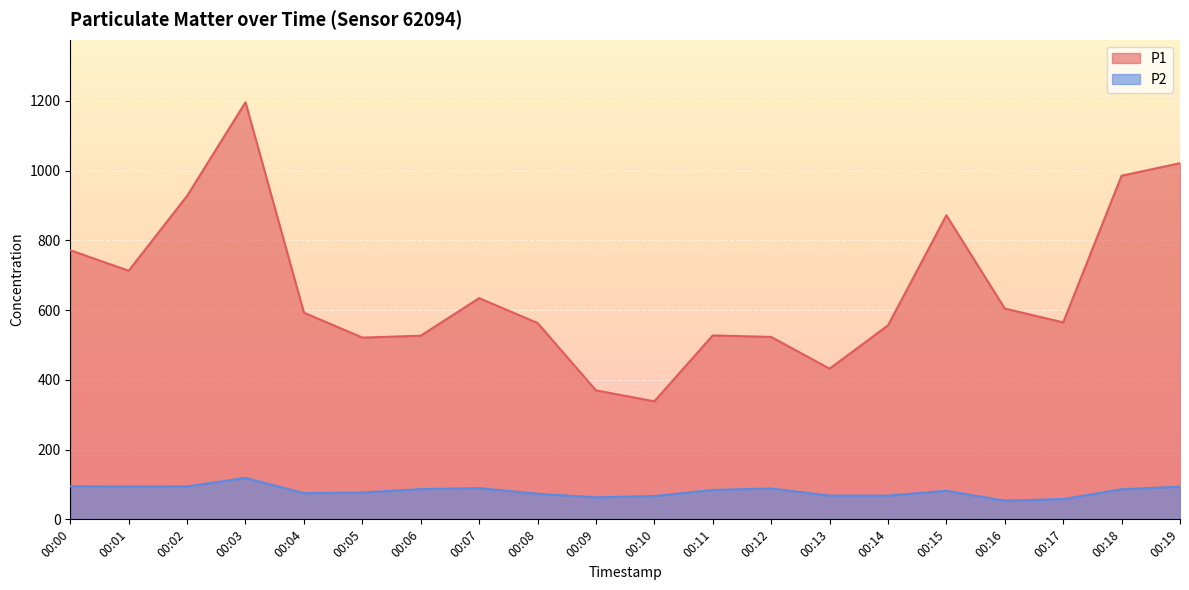

Reading left to right, what are all the values shown in this chart?

P1: 771.7	712.9	927.6	1196.0	592.8	521.2	526.5	634.3	563.1	369.9	338.5	527.4	523.1	432.1	556.2	871.9	604.5	564.8	985.4	1021.3
P2: 94.6	94.2	94.4	119.0	75.0	77.0	86.7	89.5	73.4	63.2	66.8	84.3	88.6	68.1	68.0	81.9	53.5	58.2	86.3	93.6